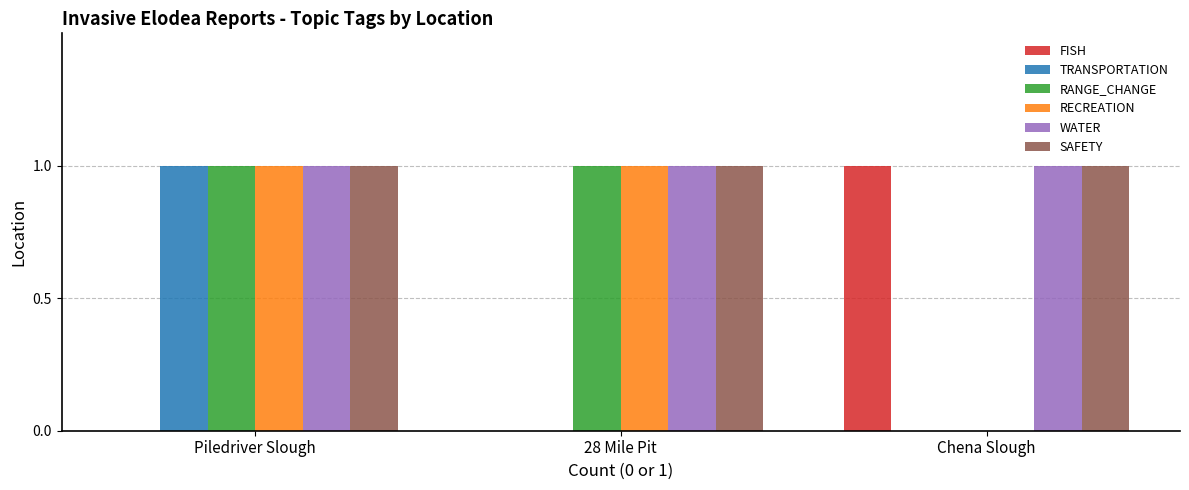

What is the maximum value shown in the chart?

1